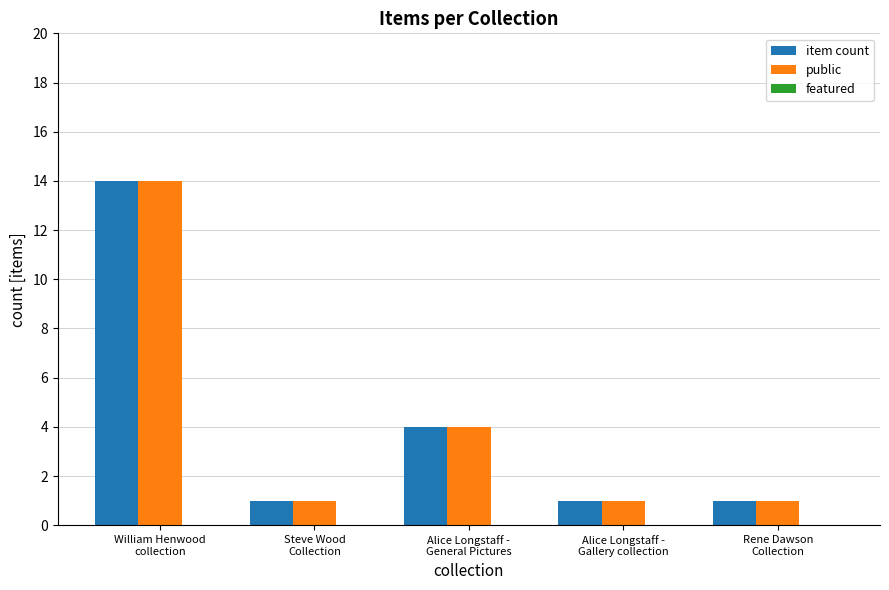

What is the difference between the maximum and minimum values in the public series?

13